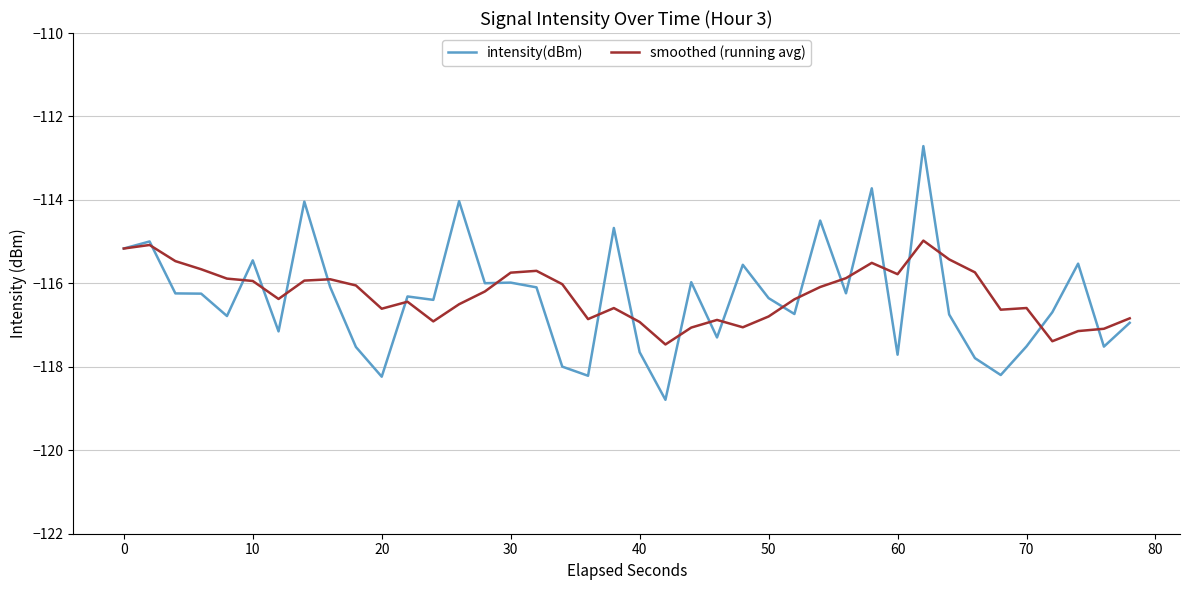

Which series has the widest spread of values?

intensity(dBm)